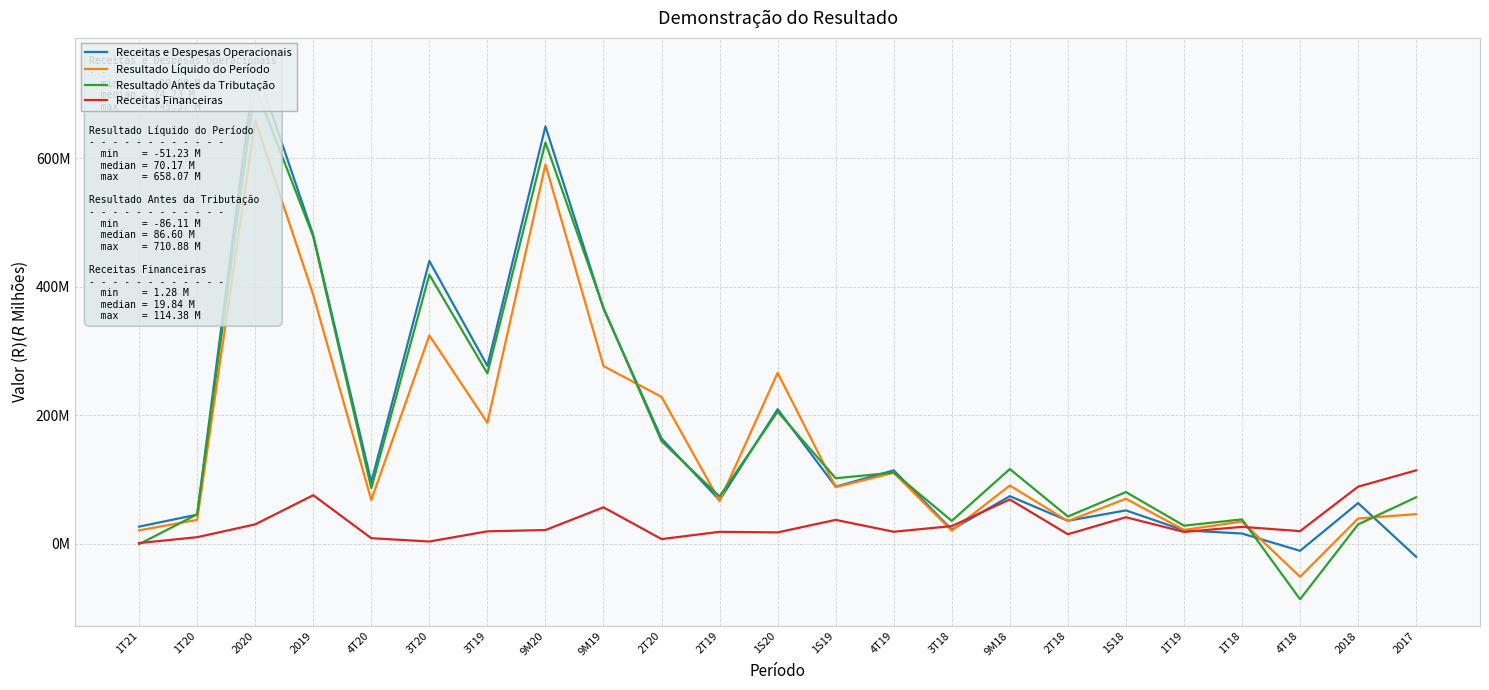

True or false: Receitas e Despesas Operacionais and Resultado Antes da Tributação cross at least once.

True